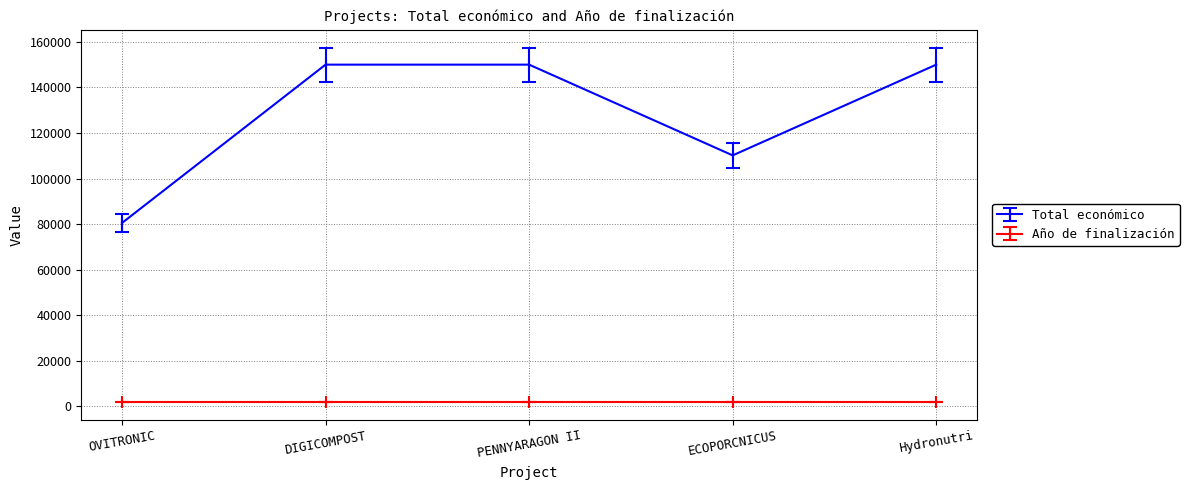

Rank the series by their average value, from highest to lowest.

Total económico, Año de finalización